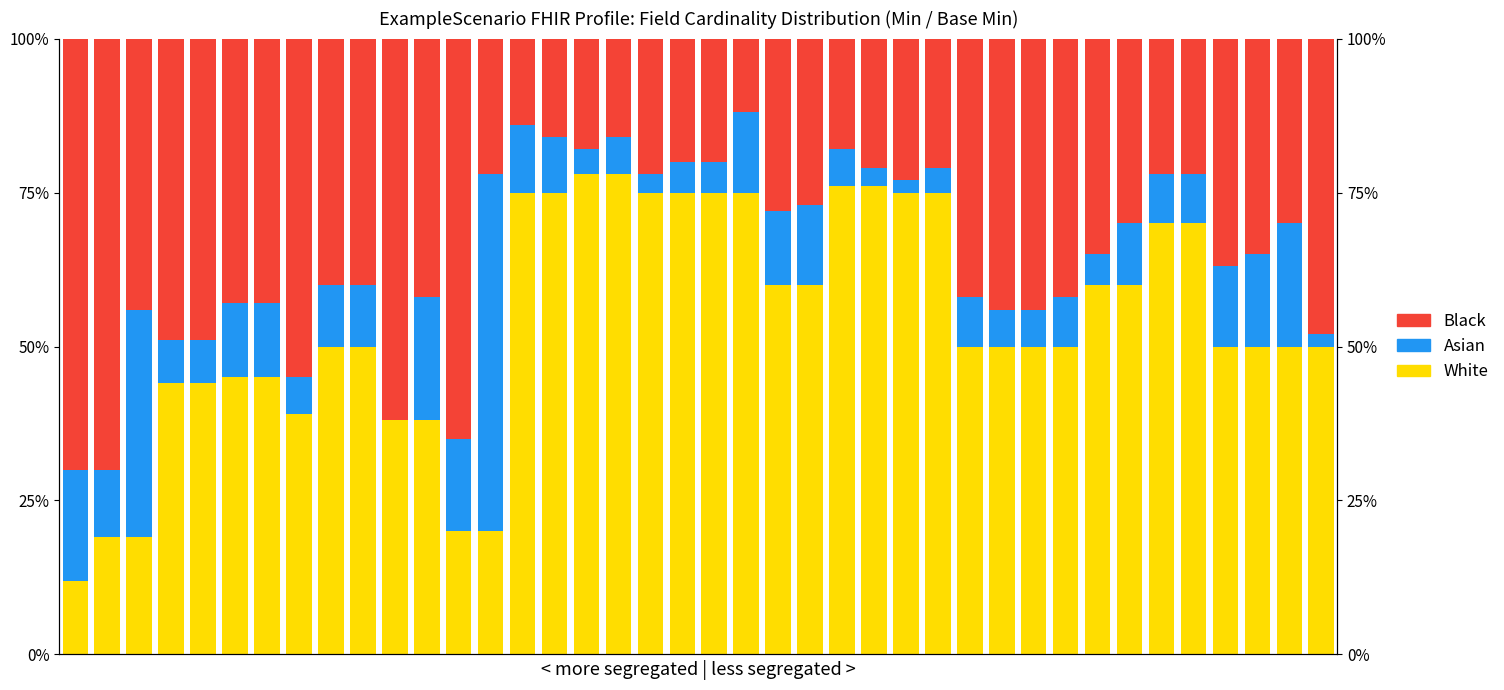

At which label does Asian reach its peak?

13